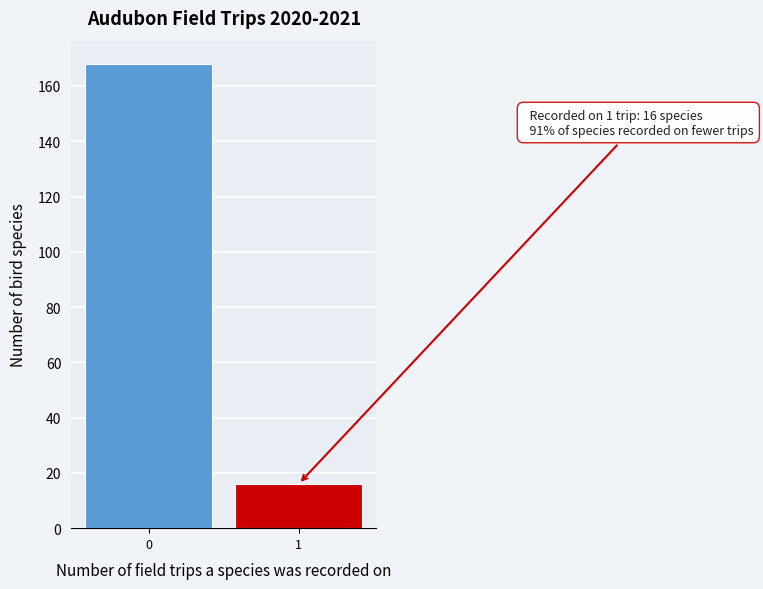

Reading left to right, transcribe all the data shown in this chart.

168	16